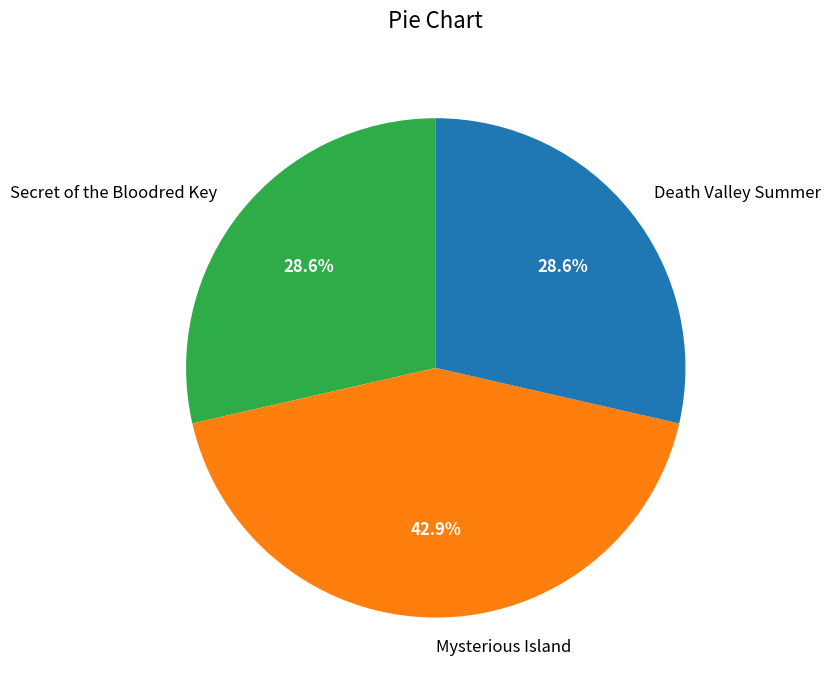

Count the number of slices in the pie.

3